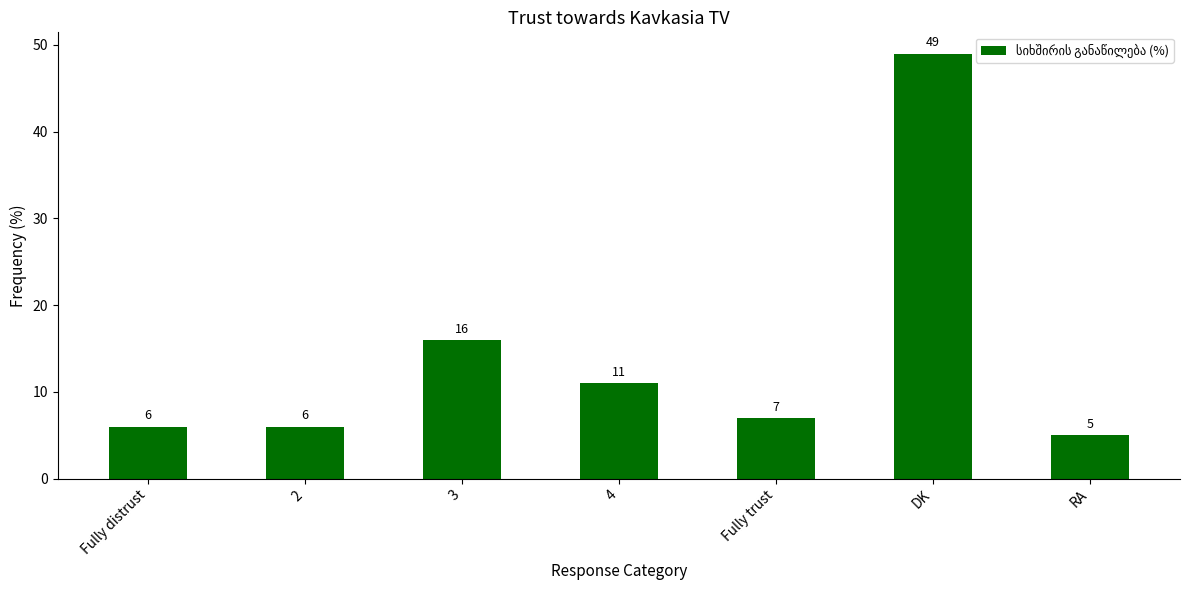

What is the ratio of the value at 3 to the value at Fully distrust?

2.7